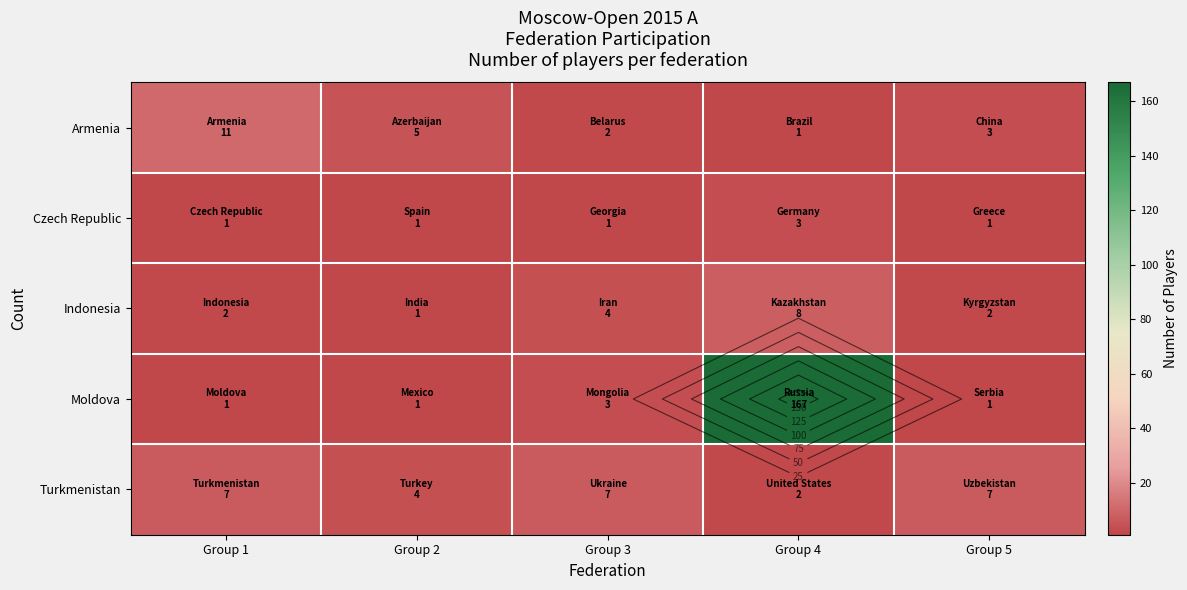

Which label corresponds to the smallest value in the chart?

Group 4